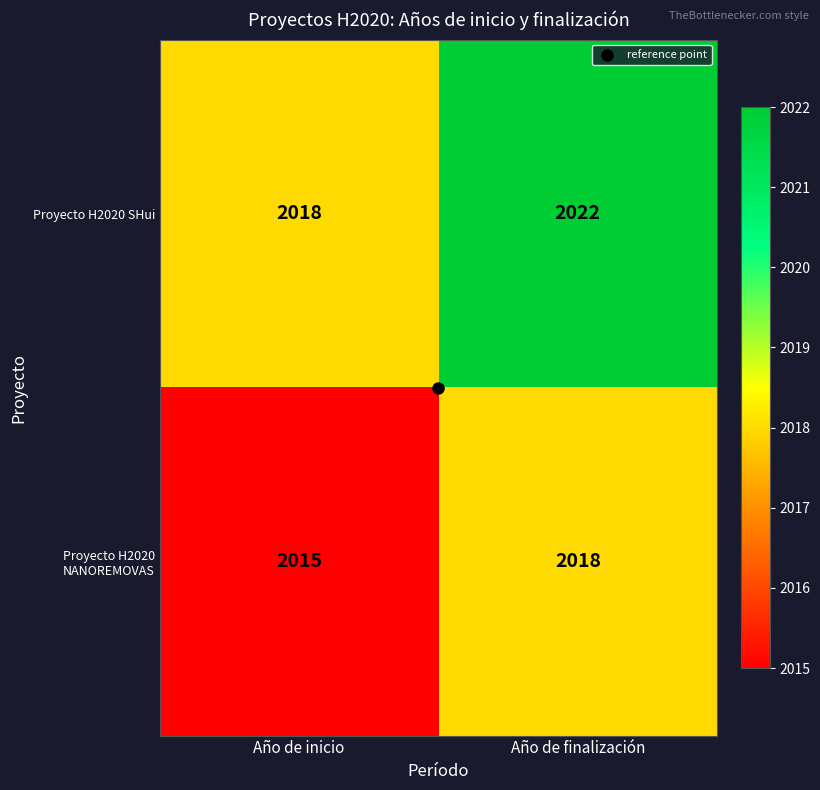

At which label is Proyecto H2020 SHui closest to 2020?

Año de inicio